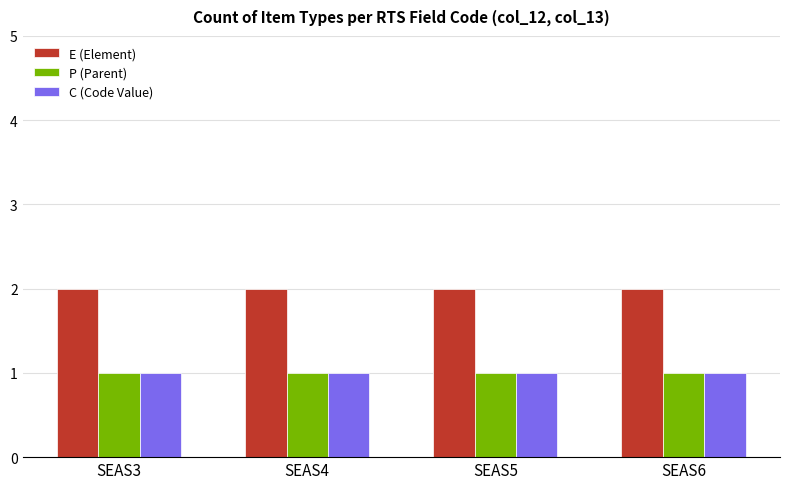

Is it true that E (Element) equals 2 at SEAS5?

True